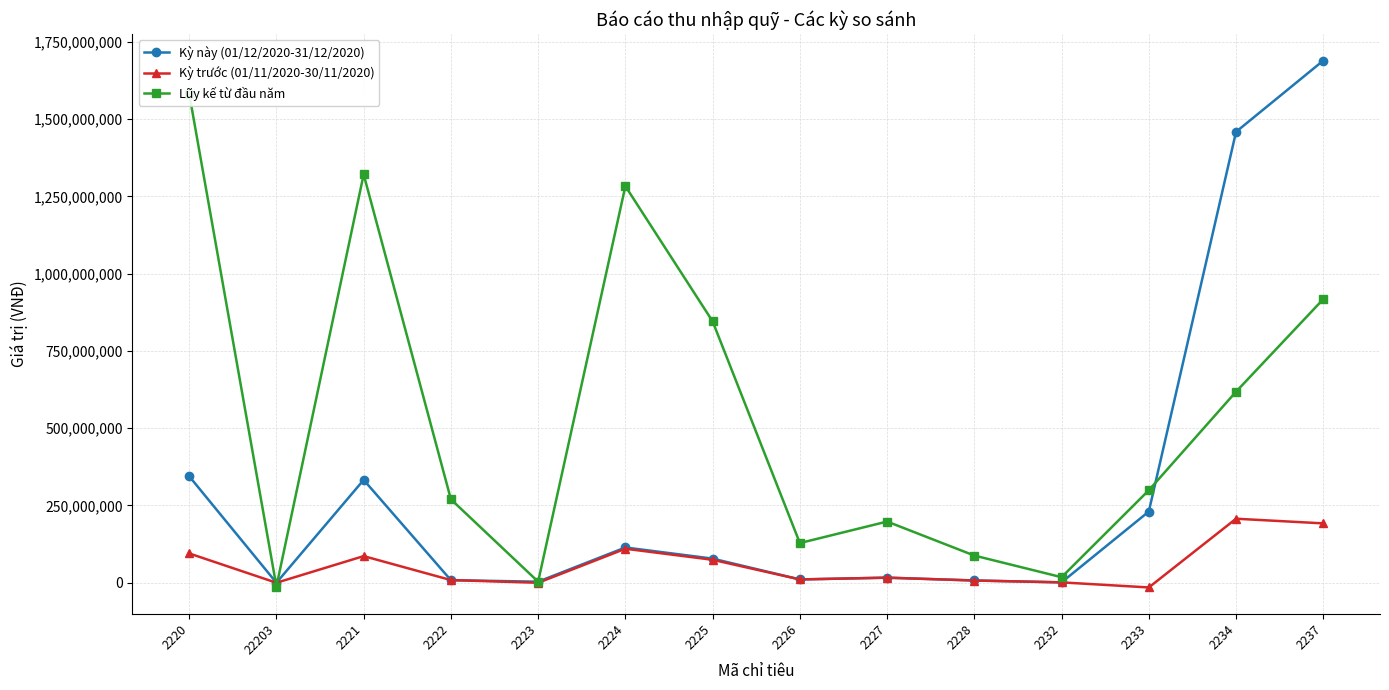

List the series in order of their peak value, lowest first.

Kỳ trước (01/11/2020-30/11/2020), Lũy kế từ đầu năm, Kỳ này (01/12/2020-31/12/2020)